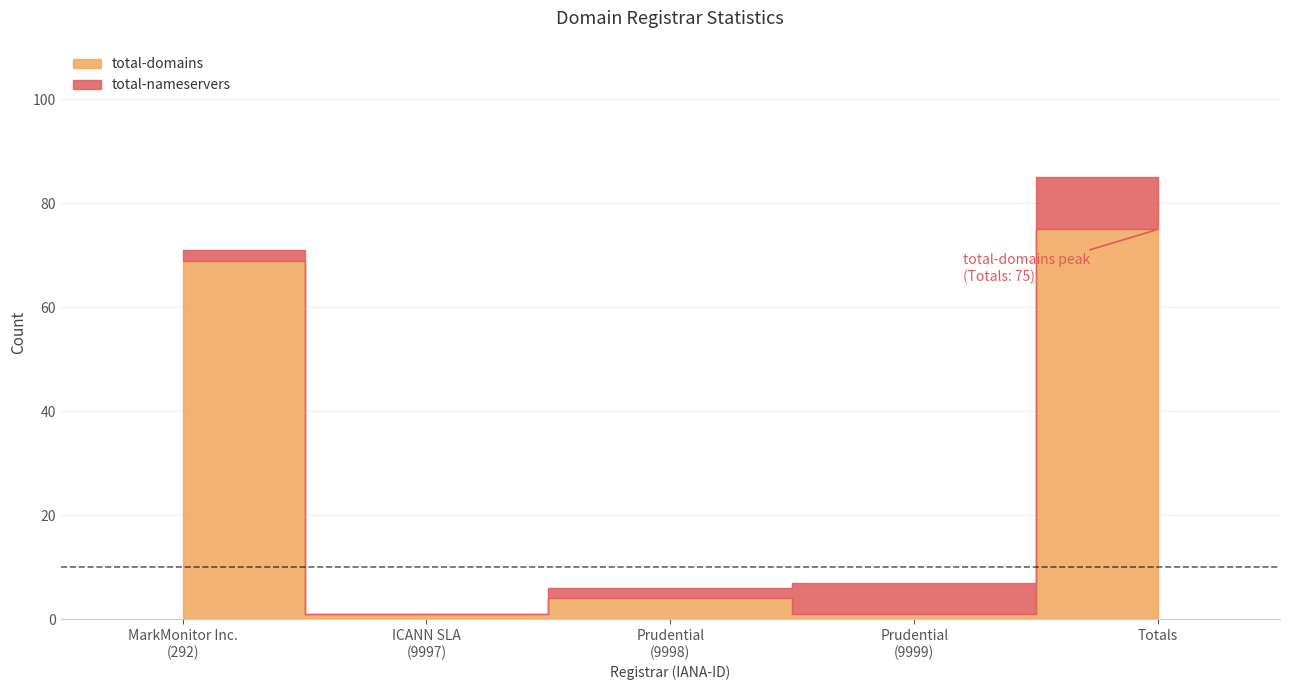

True or false: total-domains and total-nameservers intersect in this chart.

True